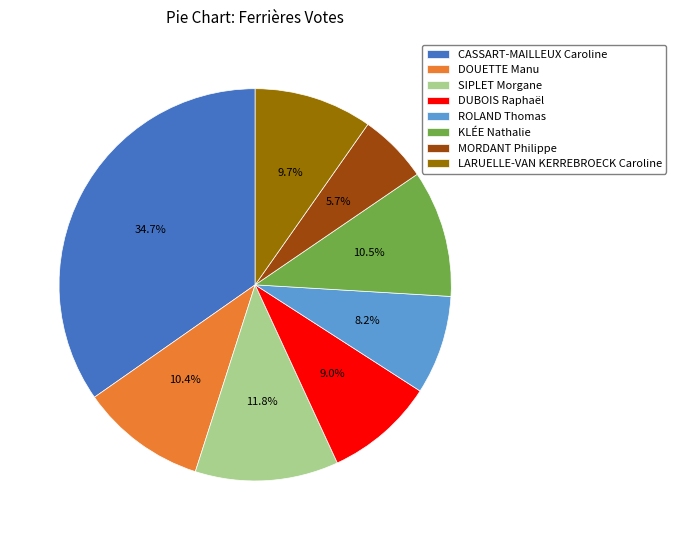

Approximately how many times larger is the value at DUBOIS Raphaël compared to DOUETTE Manu?

0.9